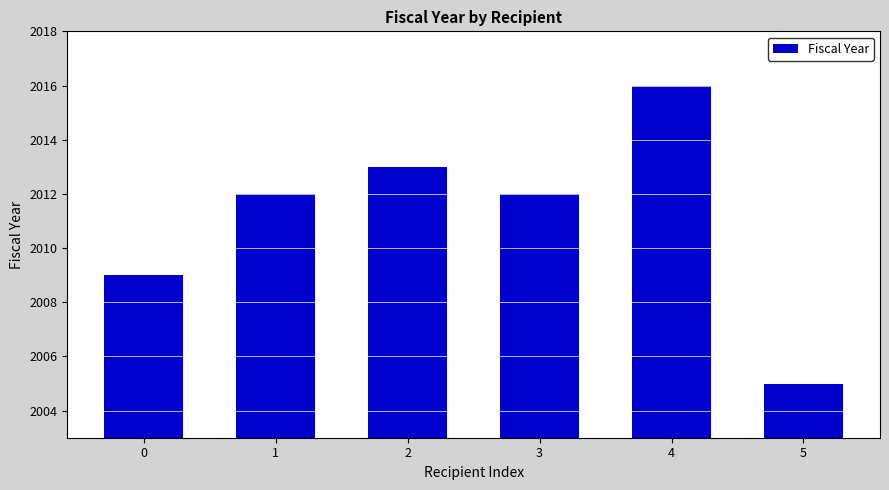

Read the value at 2.

2013